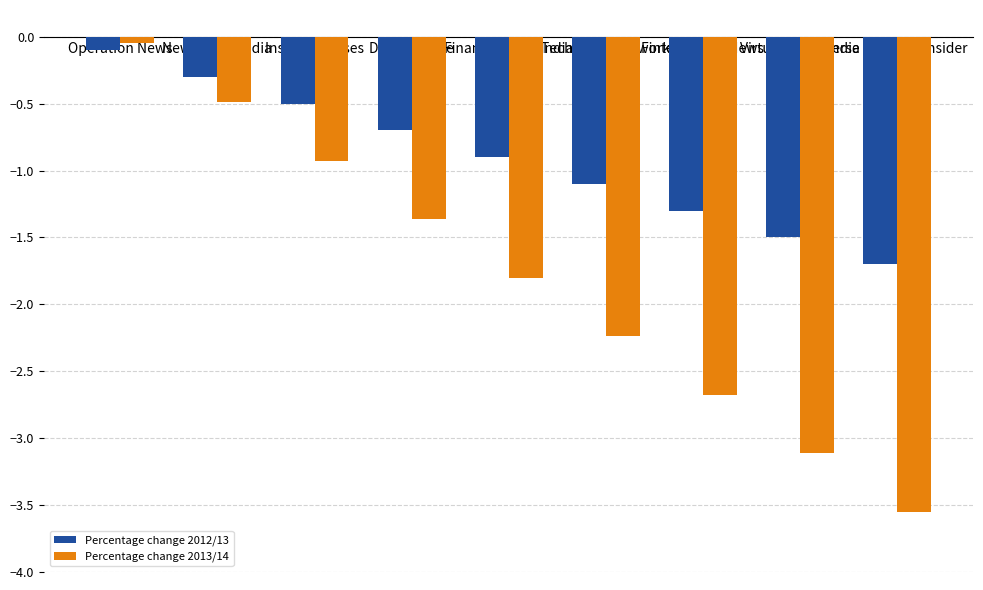

At which category is the sum across all series the highest?

Operation News